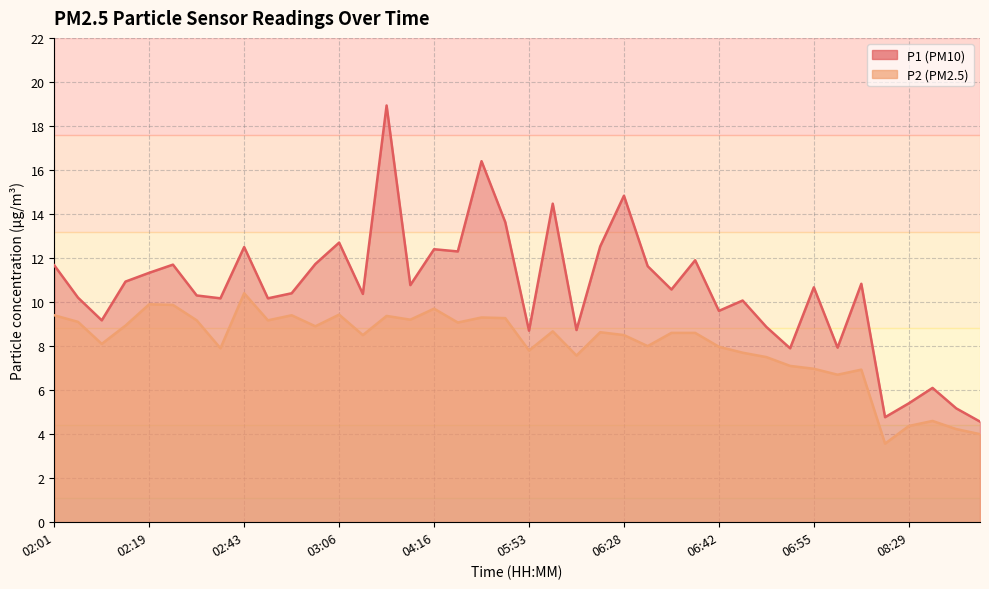

Reading right to left, list all the values displayed in this chart.

P1: 4.6	5.2	6.1	5.4	4.8	10.8	7.9	10.7	7.9	8.9	10.1	9.6	11.9	10.6	11.6	14.8	12.5	8.7	14.5	8.7	13.6	16.4	12.3	12.4	10.8	18.9	10.4	12.7	11.7	10.4	10.2	12.5	10.2	10.3	11.7	11.3	10.9	9.2	10.2	11.7
P2: 4.0	4.2	4.6	4.4	3.6	6.9	6.7	7.0	7.1	7.5	7.7	8.0	8.6	8.6	8.0	8.5	8.6	7.6	8.7	7.8	9.3	9.3	9.1	9.7	9.2	9.4	8.5	9.4	8.9	9.4	9.2	10.4	7.9	9.2	9.9	9.9	8.9	8.1	9.1	9.4